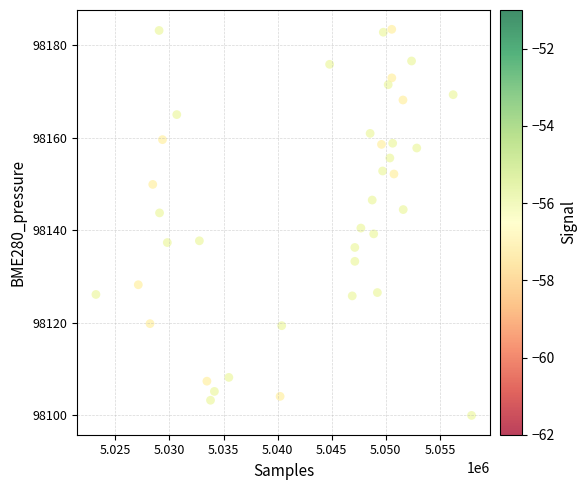

What is the range of Y values (max minus min)?

83.5